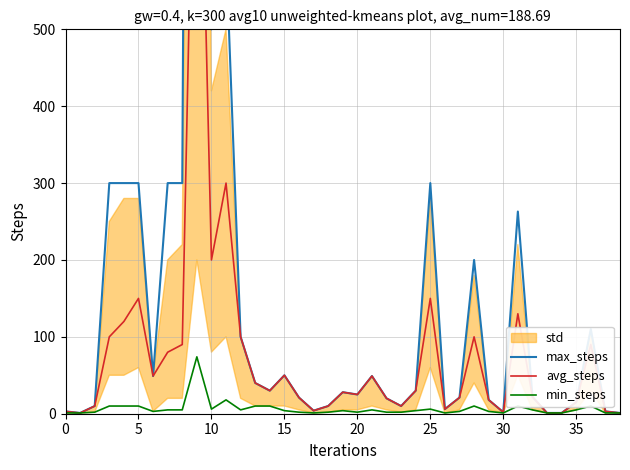

What is the highest value of the min_steps series?

74